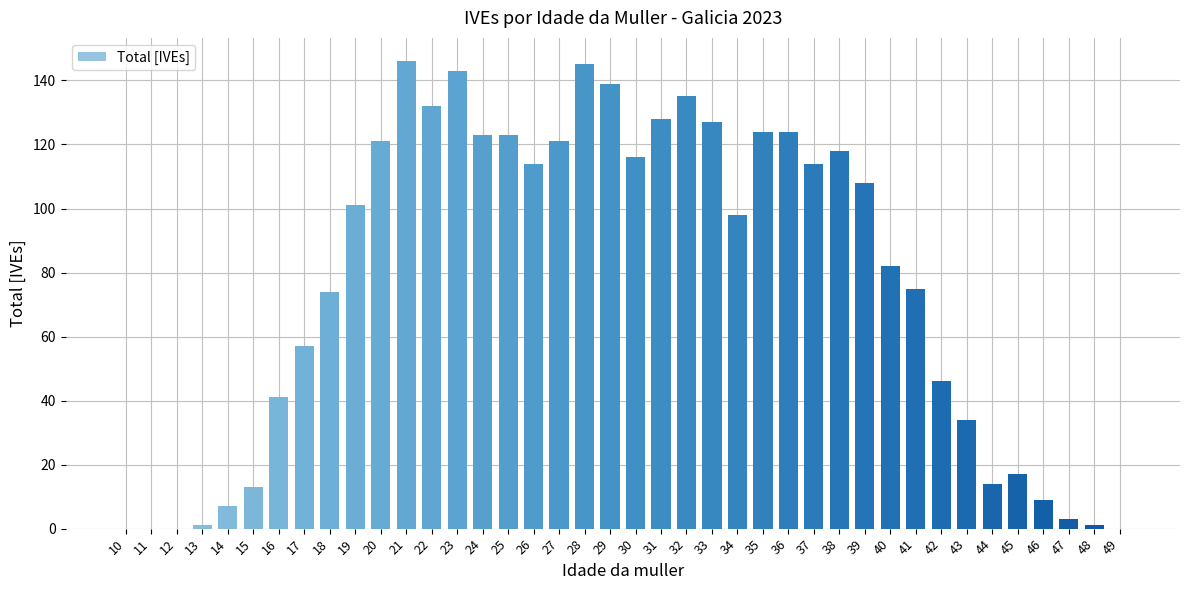

How many categories are shown in the chart?

40